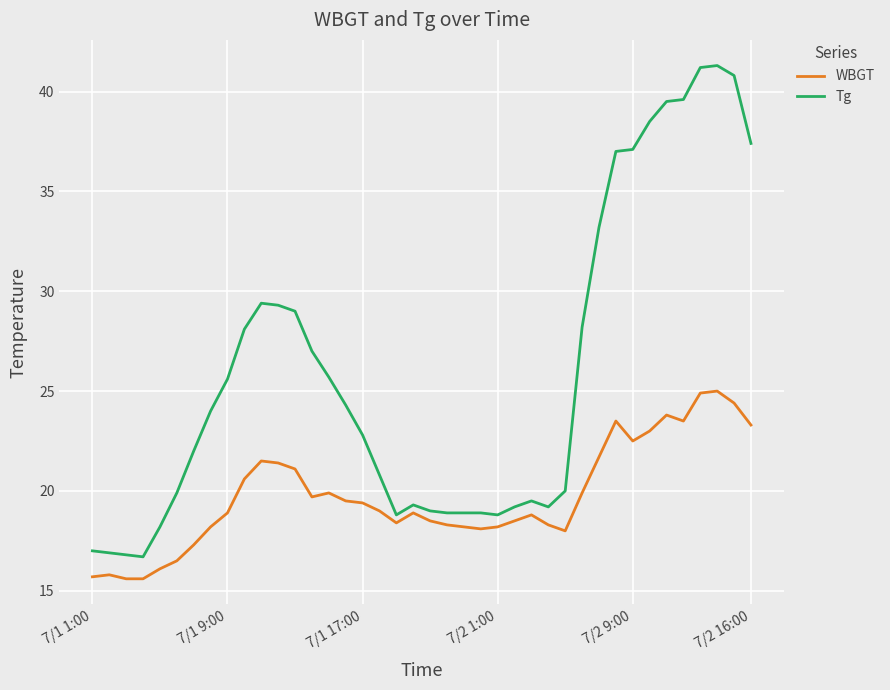

Rank the series by their maximum value, from lowest to highest.

WBGT, Tg